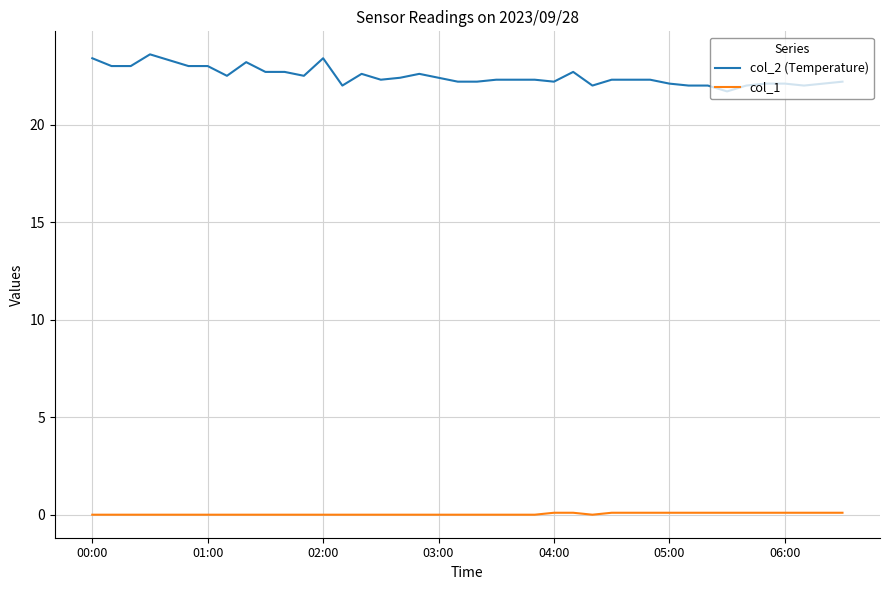

True or false: col_2 (Temperature) and col_1 cross at least once.

False